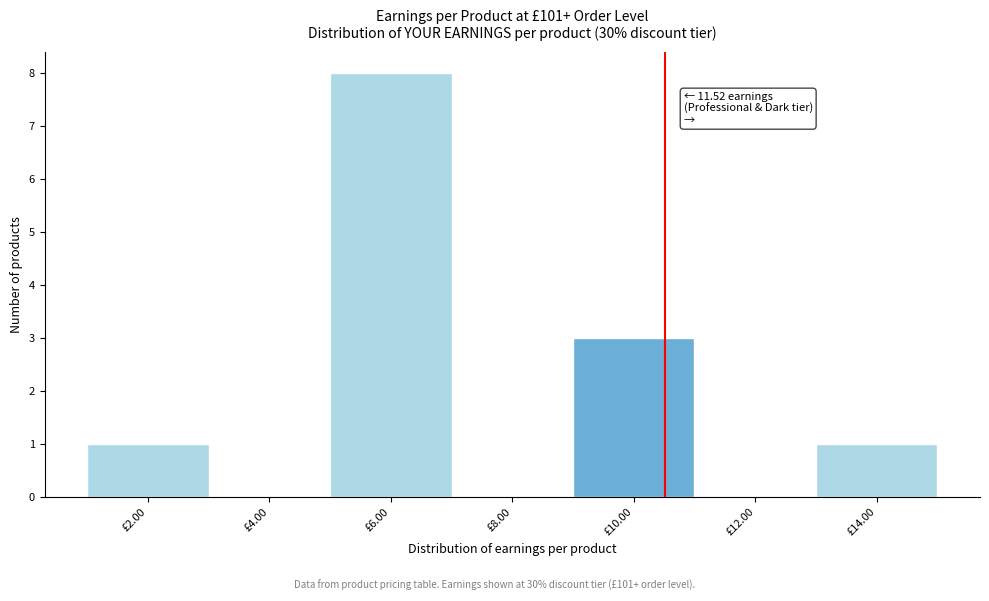

Reading left to right, what are all the values shown in this chart?

£2.00=1	£4.00=0	£6.00=8	£8.00=0	£10.00=3	£12.00=0	£14.00=1